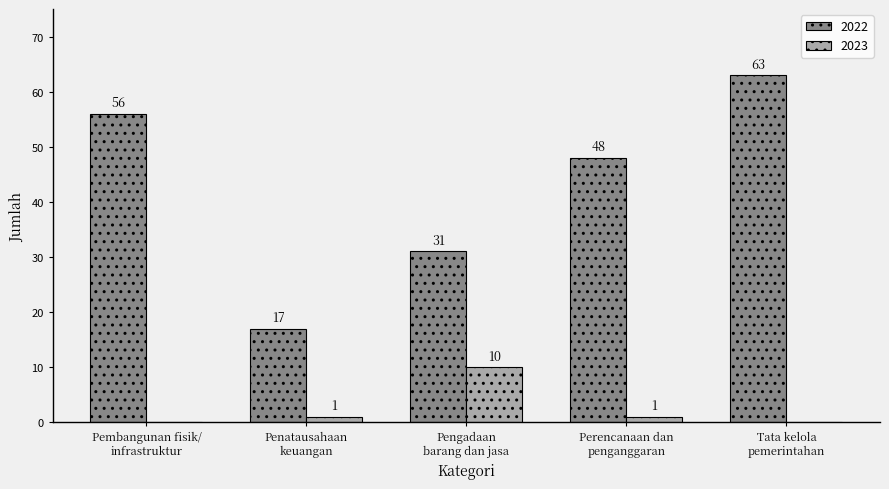

The 2022 series shows 48 at Perencanaan dan
penganggaran. True or false?

True